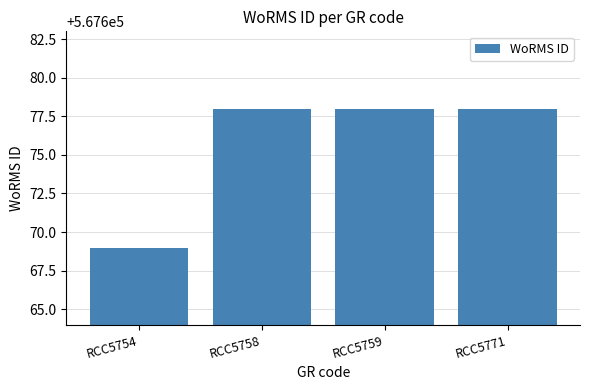

What is the maximum value shown in the chart?

567678